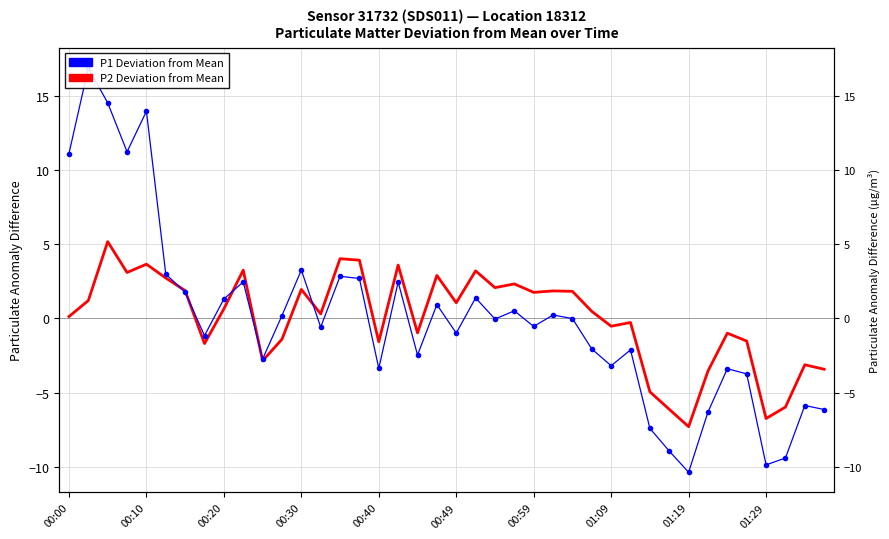

What is the value of the P1 Deviation from Mean point at the 39th from the left?

-5.9